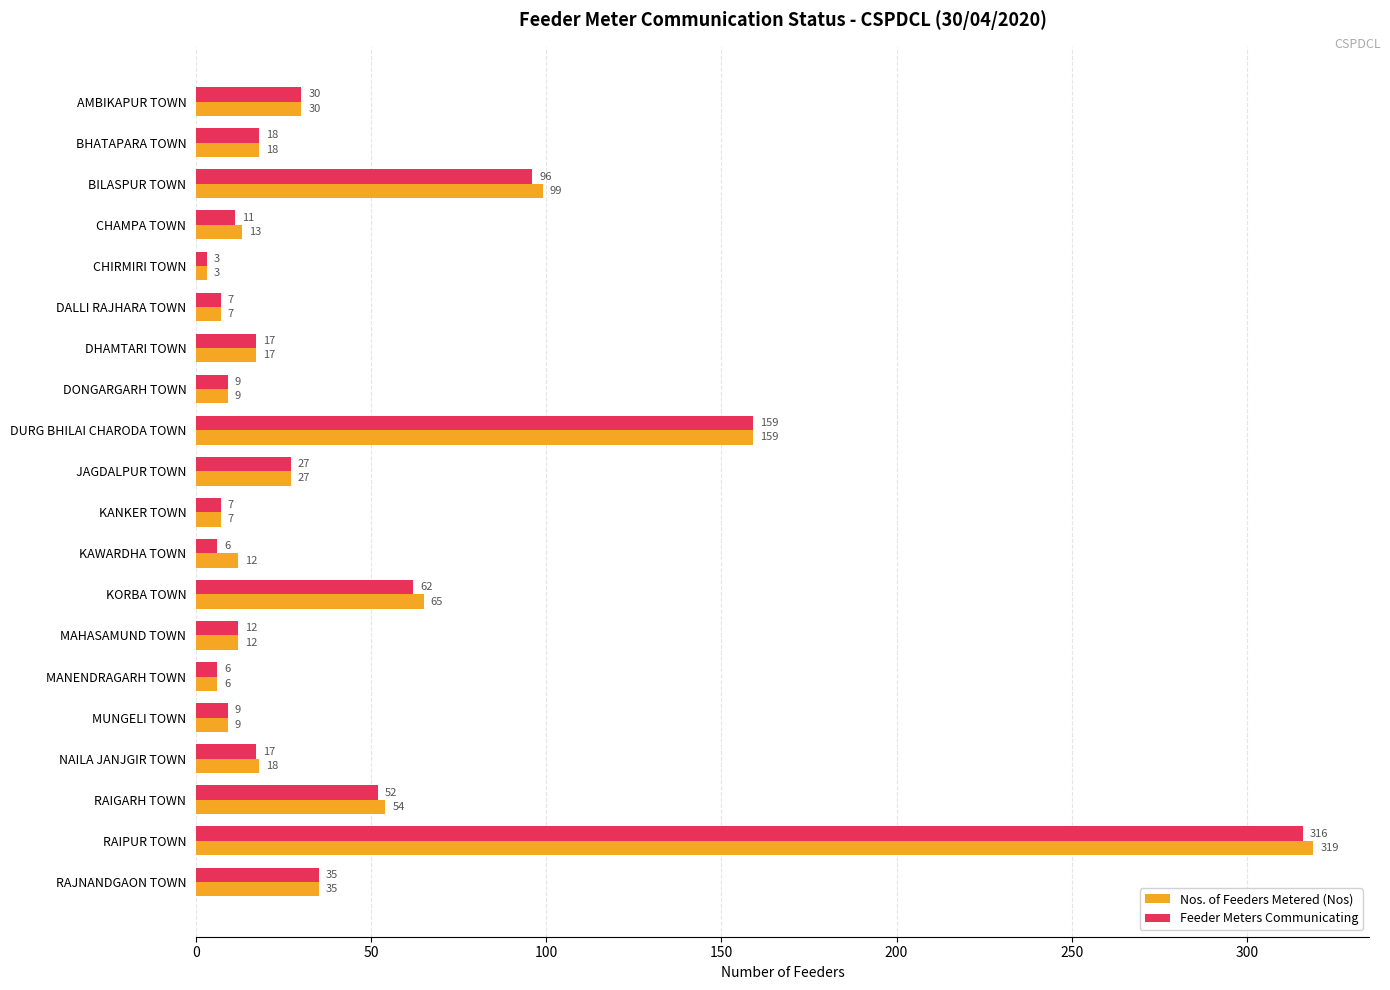

Which series has the widest spread of values?

Nos. of Feeders Metered (Nos)